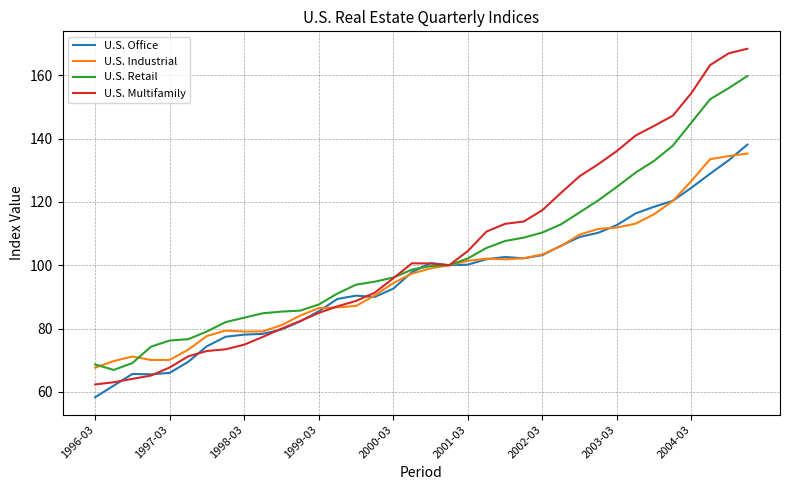

Which series has the largest range (max minus min)?

U.S. Multifamily